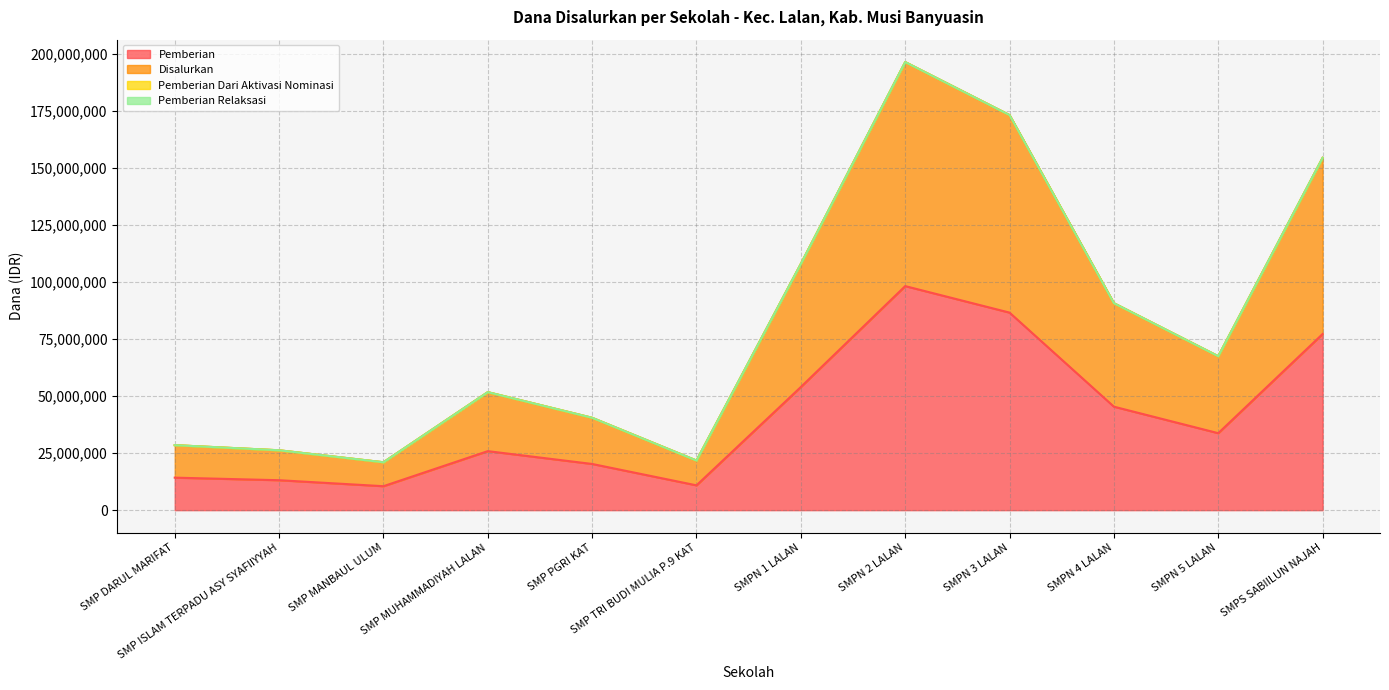

True or false: Pemberian and Disalurkan intersect in this chart.

False